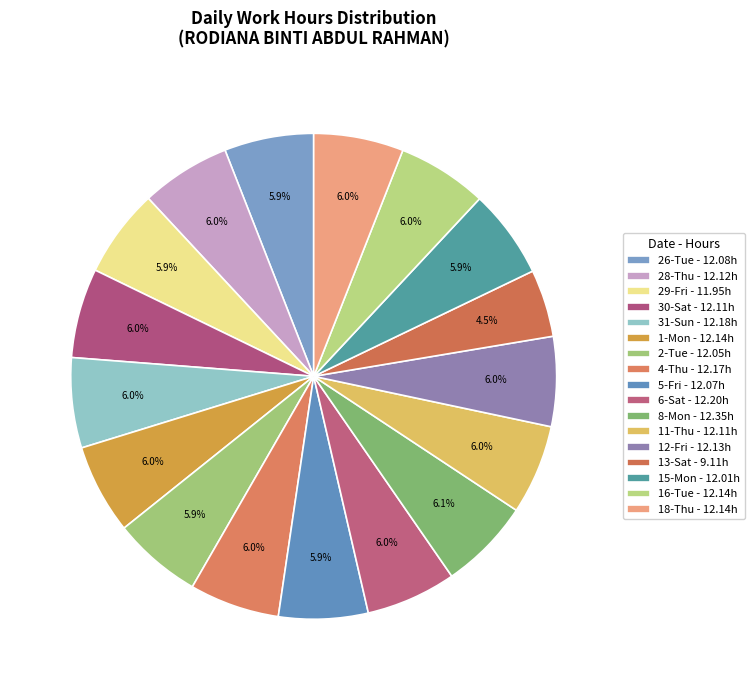

Which slice is the smallest?

13-Sat